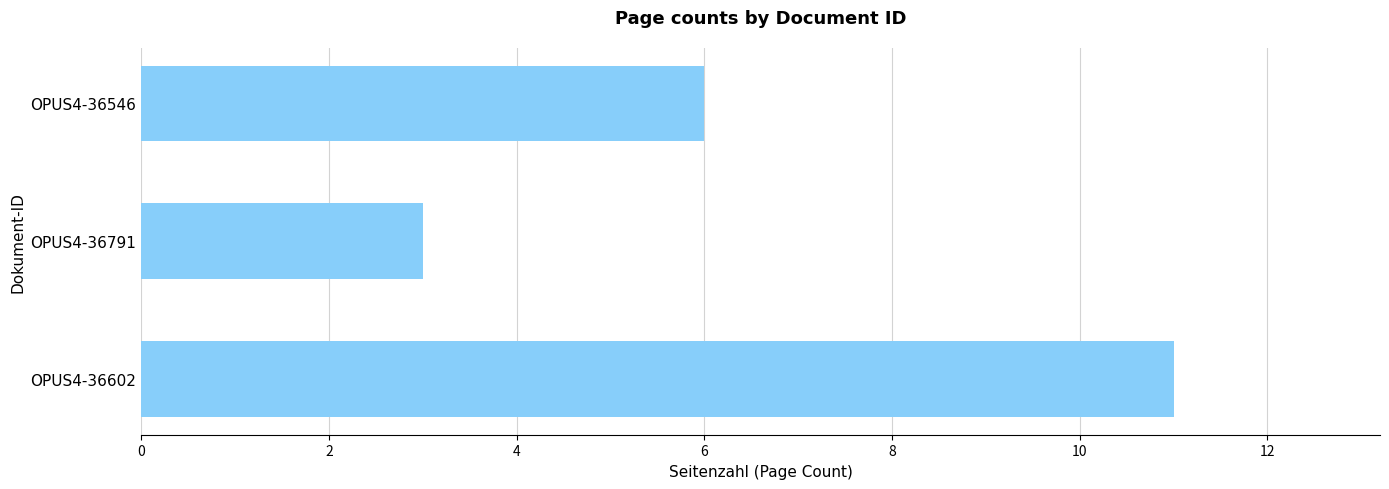

How many values are between 3 and 11?

3